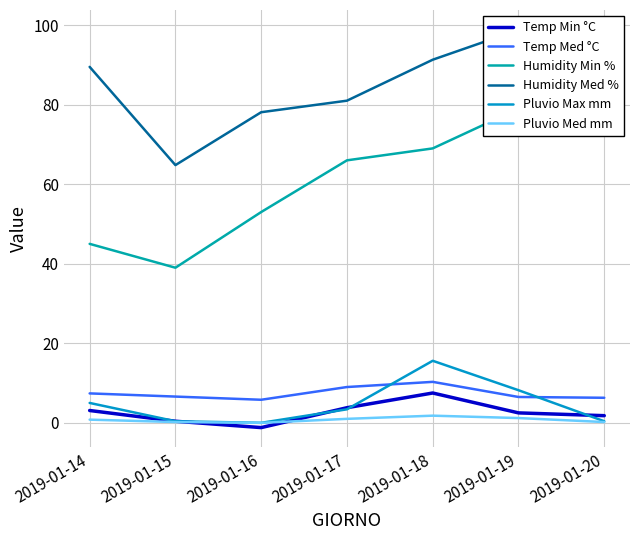

Where does the Temp Med °C series first go above 6?

2019-01-14